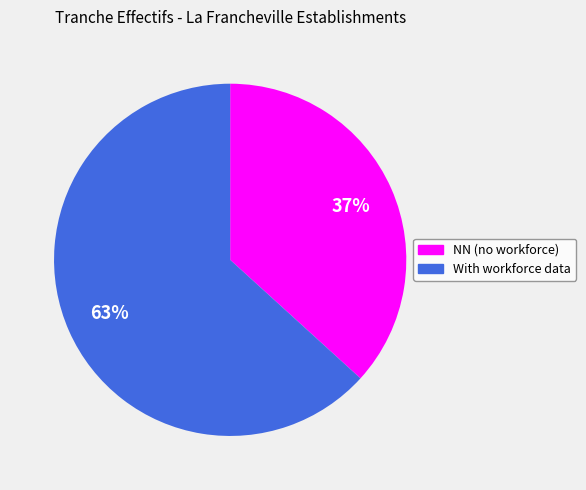

Is there any slice that represents more than half of the pie?

Yes